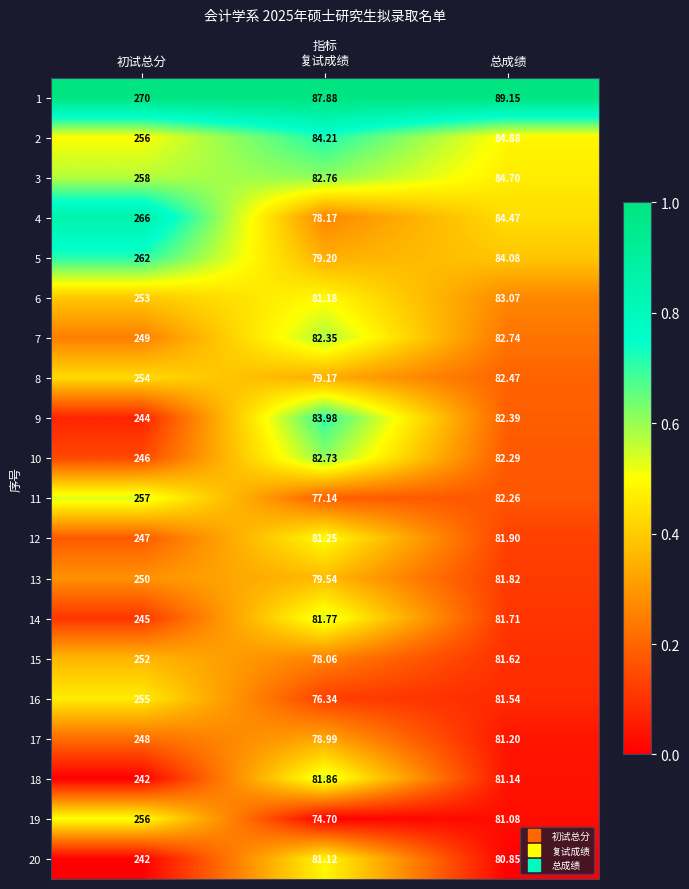

At which category is the sum across all series the highest?

初试总分